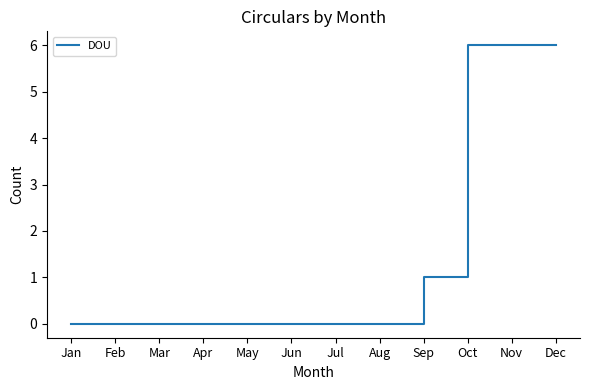

What is the difference between the second highest and minimum values?

6